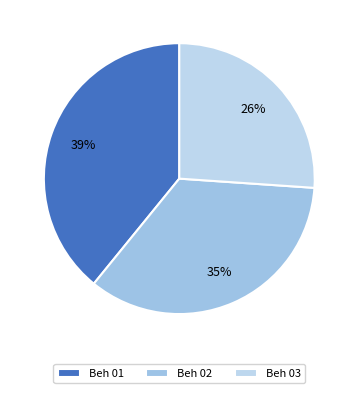

To the nearest percent, what percentage of the pie is Beh 03?

26%